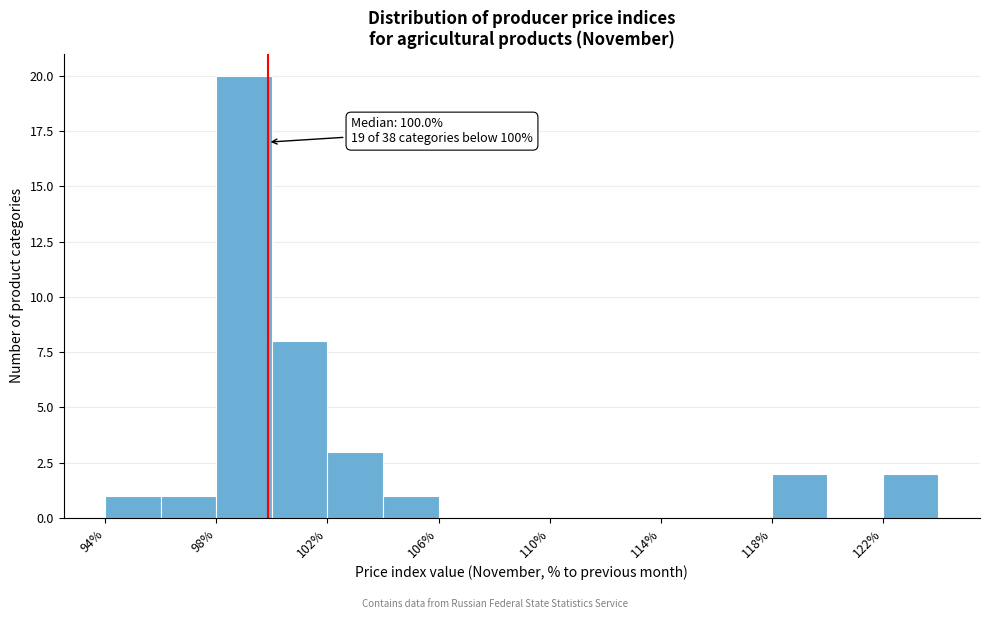

Over which range of the x-axis is the bar tallest?

98.1 to 100.1